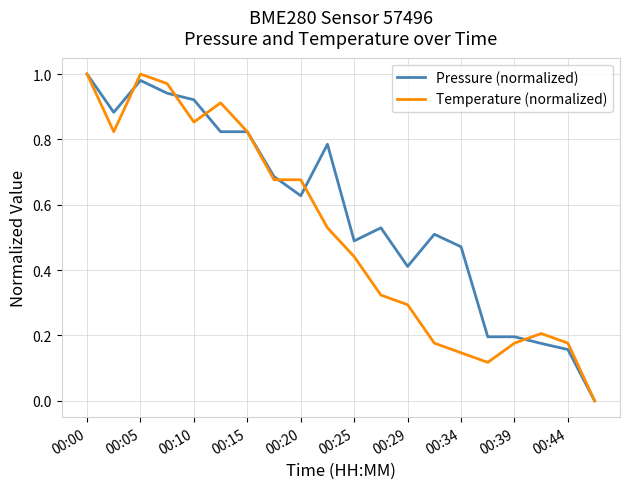

How many values in Pressure (normalized) are above zero?

19